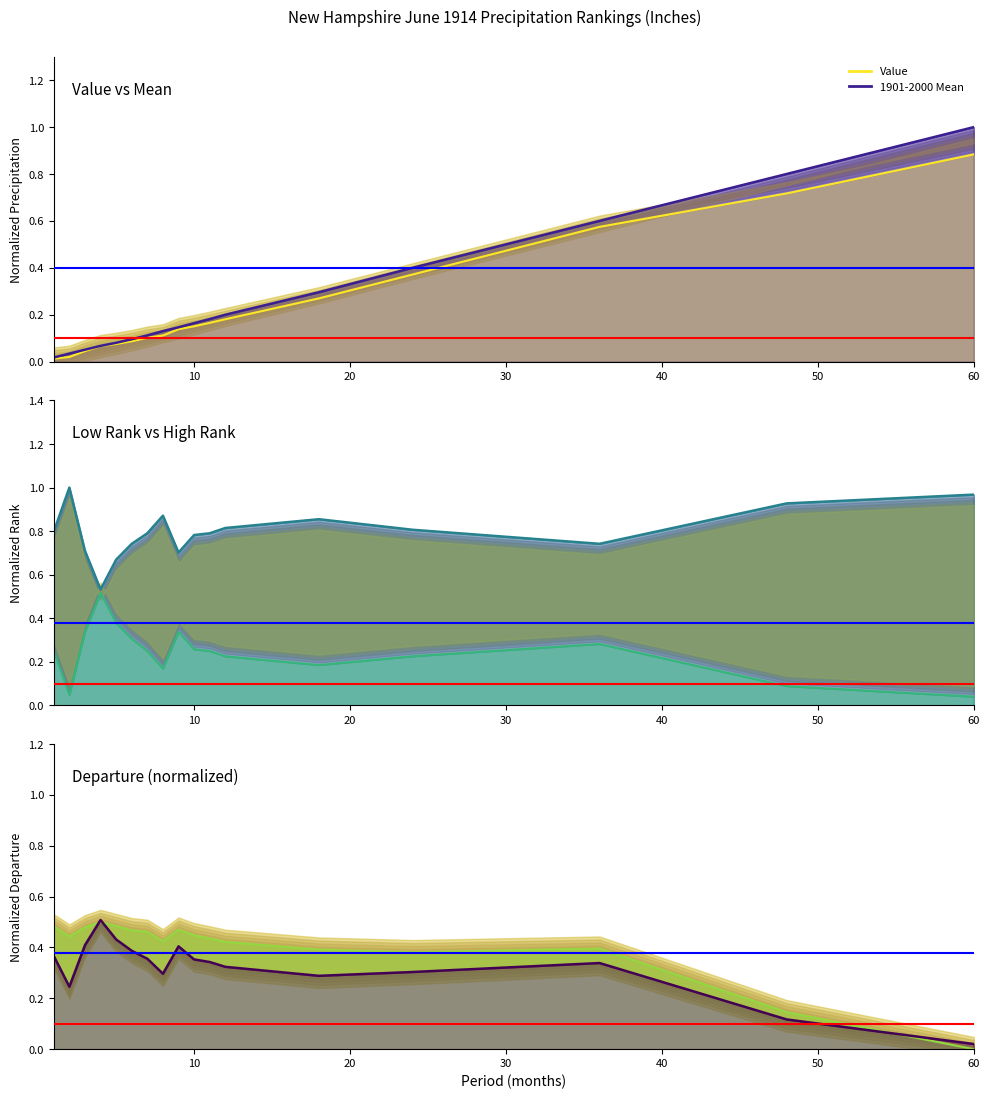

Where is the first local minimum for Departure?

2